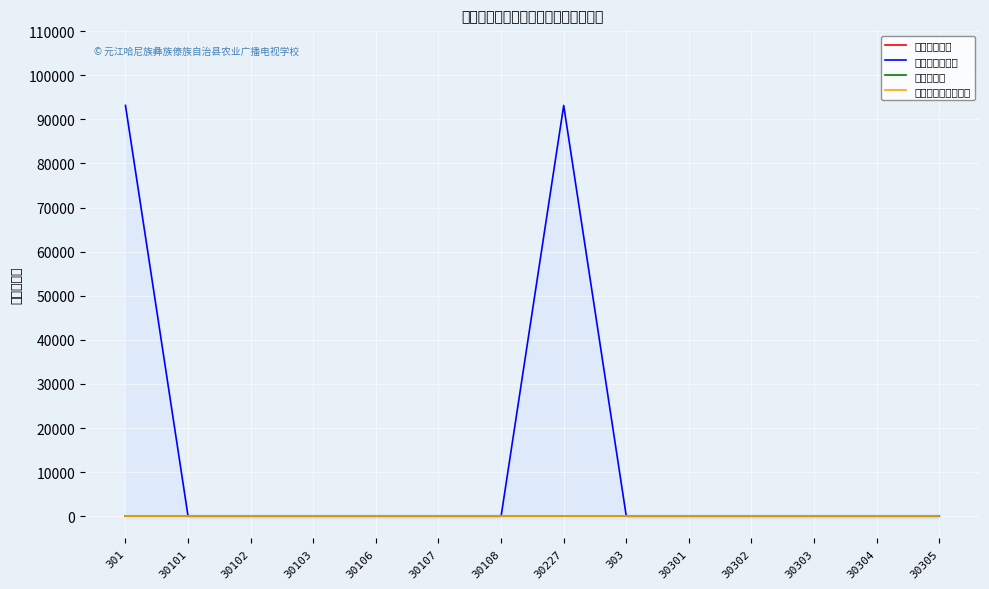

At how many categories does at least one series exceed 36019?

2